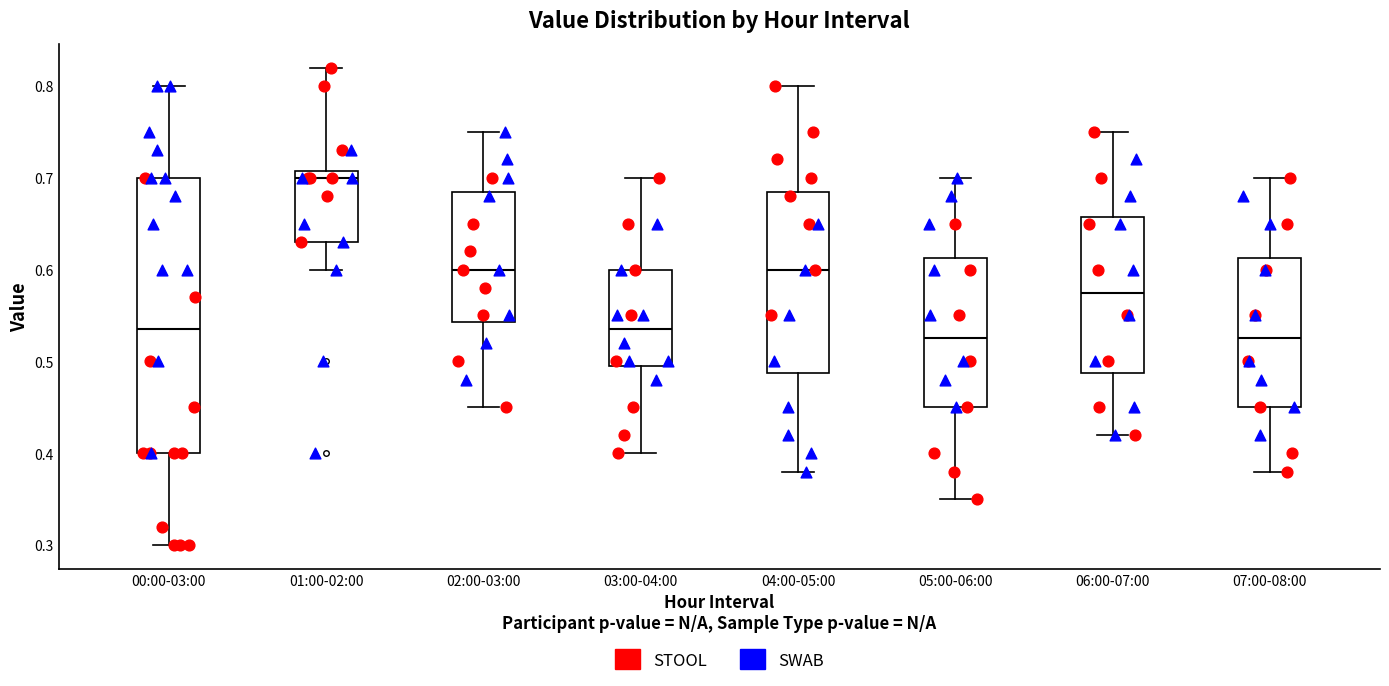

Reading left to right, read every box against the y-axis: the position of its median line, the range the box covers, and the ends of its whiskers. The values are not printed on the chart, so give them approximately, as read against the axis.

00:00-03:00: median 0.54, box 0.40 to 0.70, whiskers 0.30 to 0.80
01:00-02:00: median 0.70, box 0.63 to 0.71, whiskers 0.60 to 0.82
02:00-03:00: median 0.60, box 0.54 to 0.69, whiskers 0.45 to 0.75
03:00-04:00: median 0.54, box 0.50 to 0.60, whiskers 0.40 to 0.70
04:00-05:00: median 0.60, box 0.49 to 0.69, whiskers 0.38 to 0.80
05:00-06:00: median 0.53, box 0.45 to 0.61, whiskers 0.35 to 0.70
06:00-07:00: median 0.58, box 0.49 to 0.66, whiskers 0.42 to 0.75
07:00-08:00: median 0.53, box 0.45 to 0.61, whiskers 0.38 to 0.70